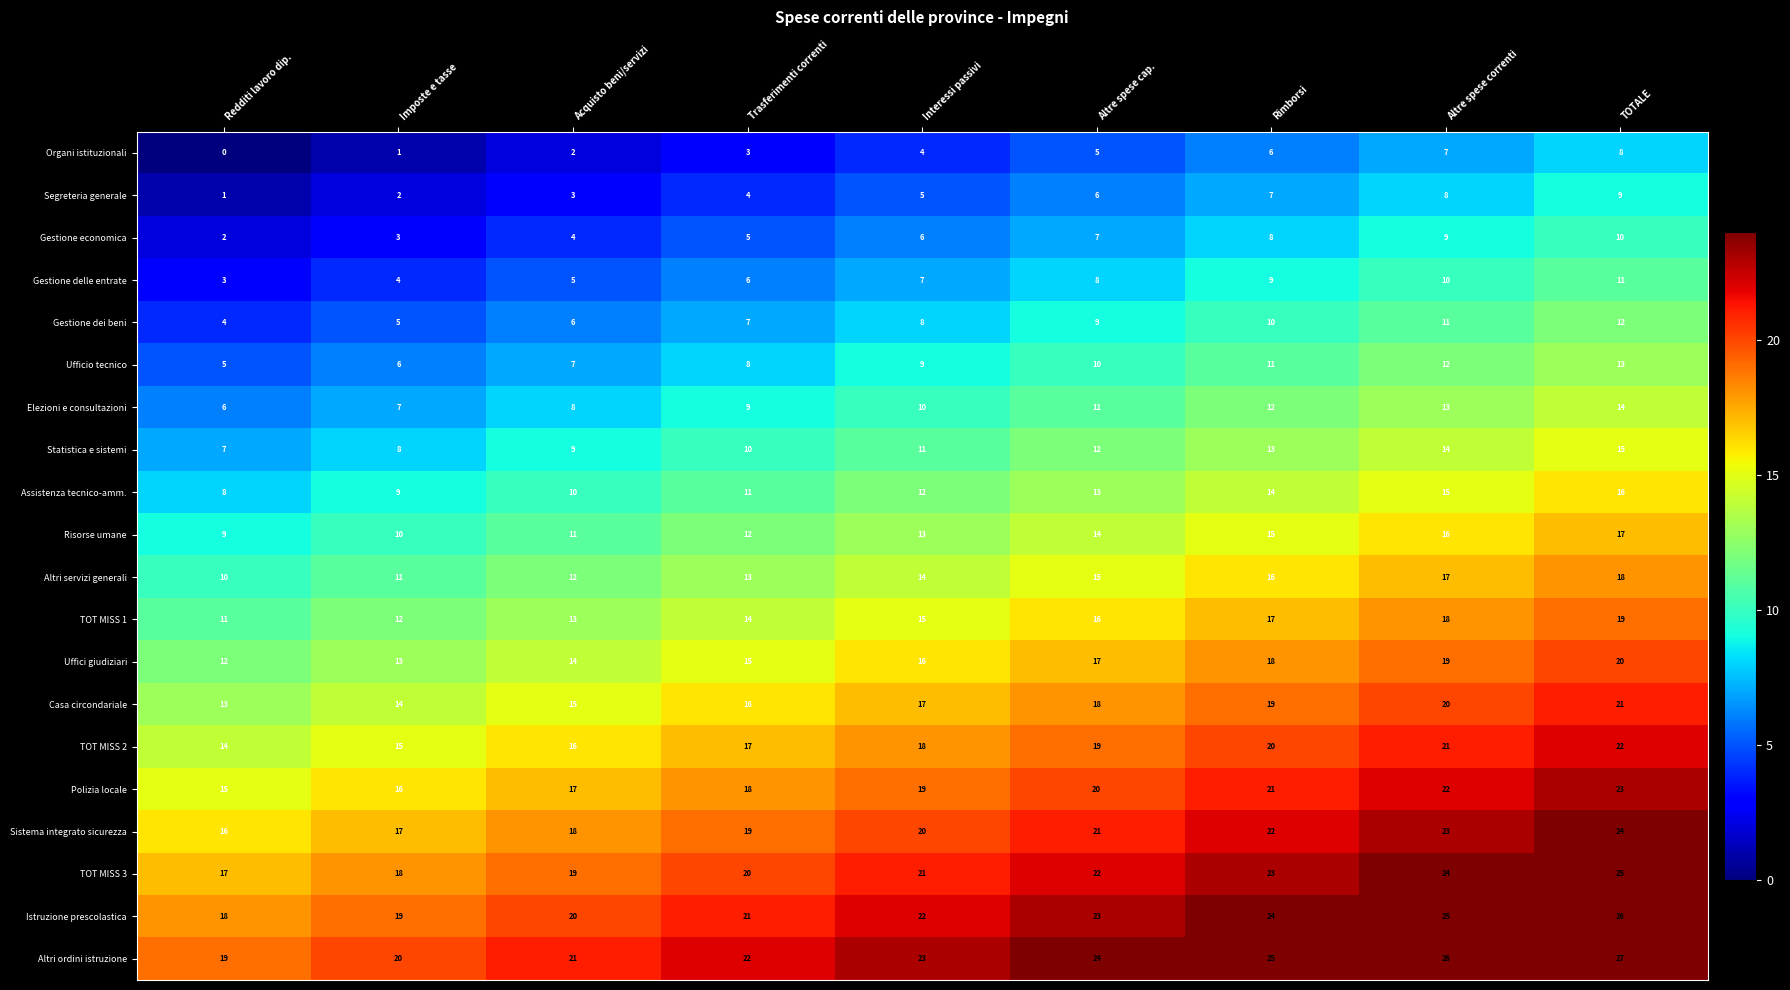

Rank the series by their maximum value, from lowest to highest.

Organi istituzionali, Segreteria generale, Gestione economica, Gestione delle entrate, Gestione dei beni, Ufficio tecnico, Elezioni e consultazioni, Statistica e sistemi, Assistenza tecnico-amm., Risorse umane, Altri servizi generali, TOT MISS 1, Uffici giudiziari, Casa circondariale, TOT MISS 2, Polizia locale, Sistema integrato sicurezza, TOT MISS 3, Istruzione prescolastica, Altri ordini istruzione